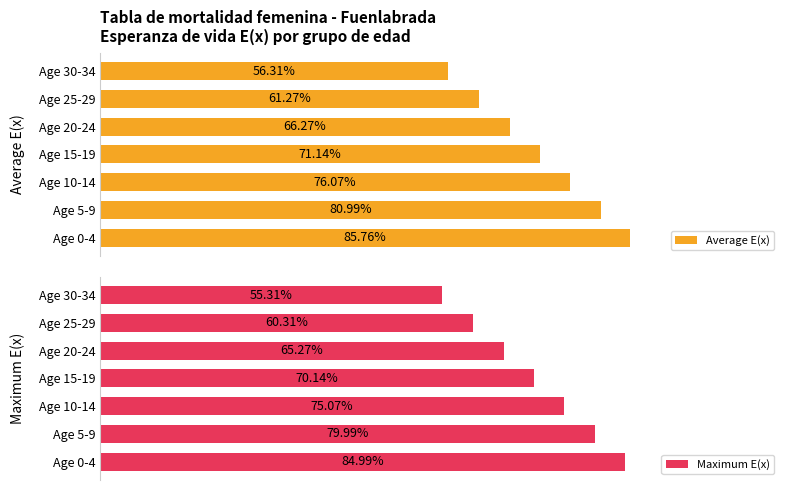

Between Age 5-9 and Age 15-19, which series saw the biggest shift?

Average E(x)